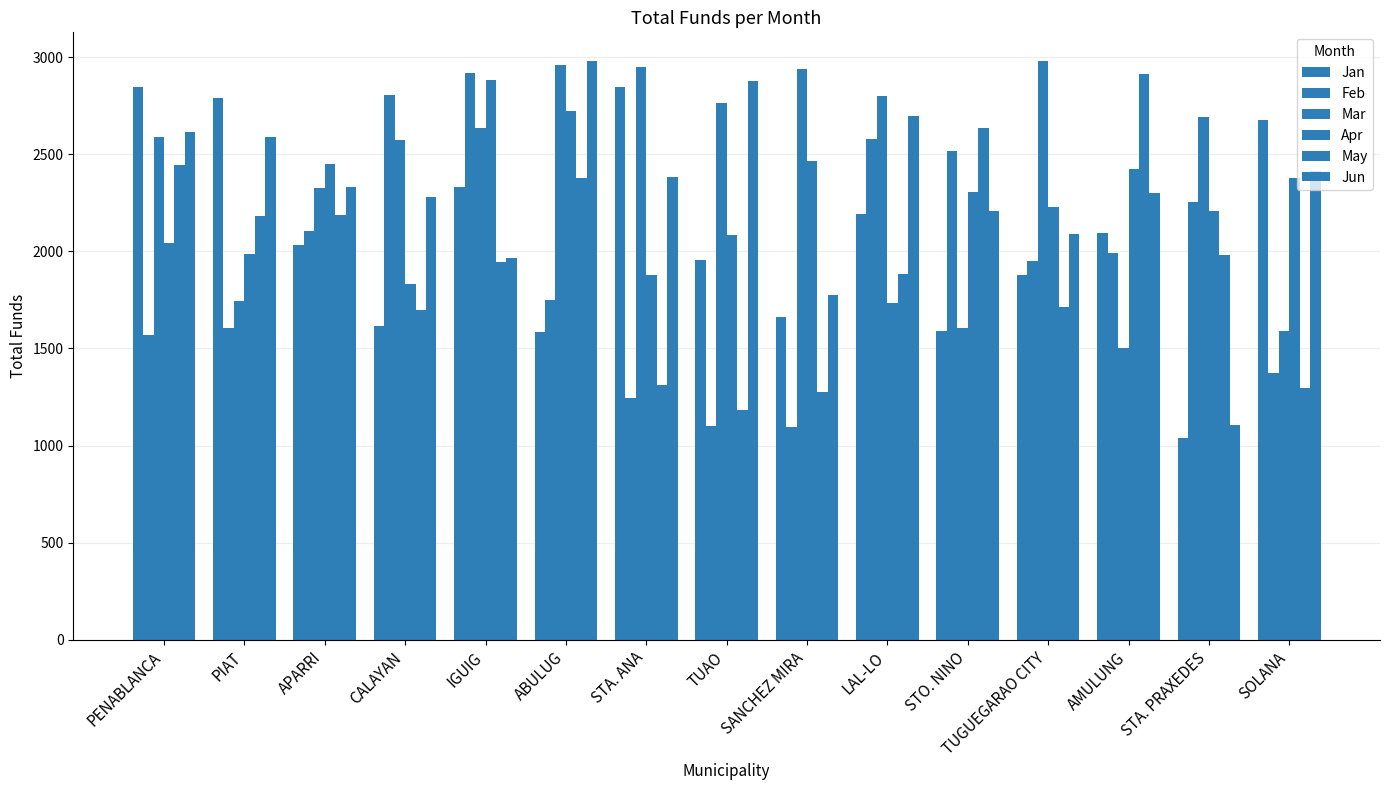

How many bars are there in each group?

6